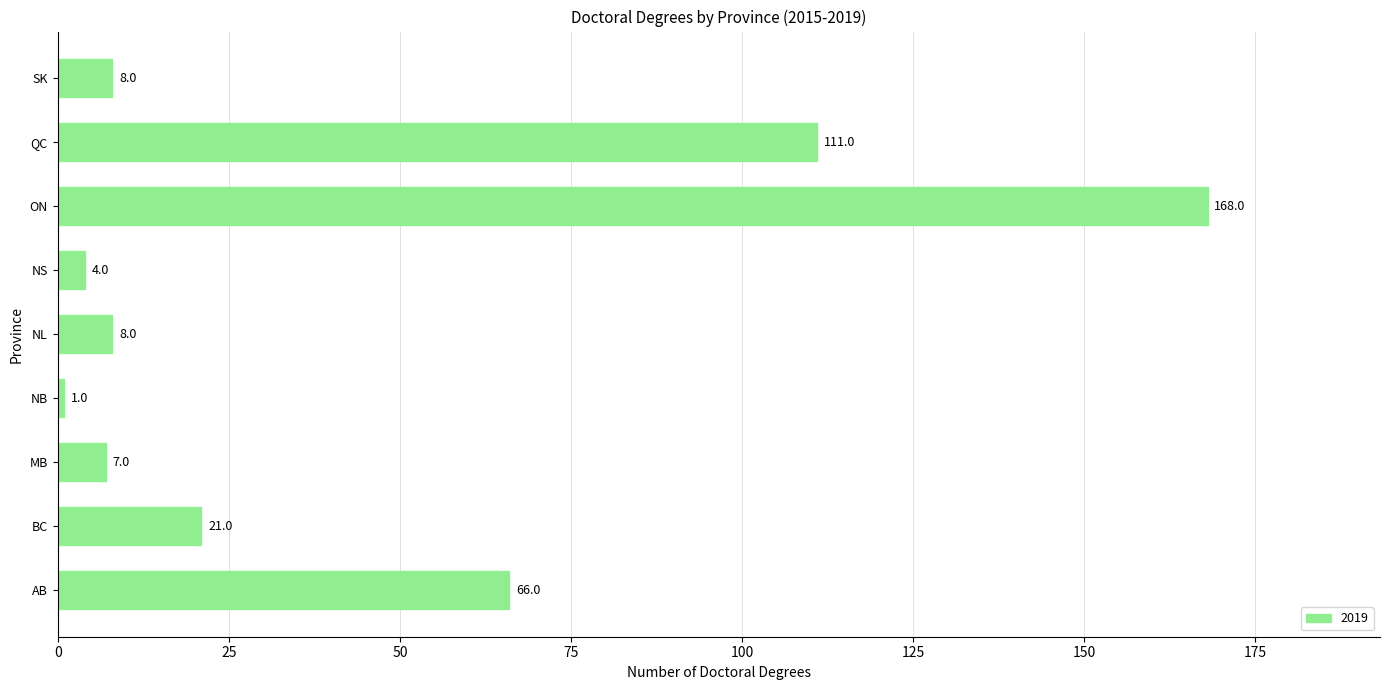

How many bars are there in total?

9